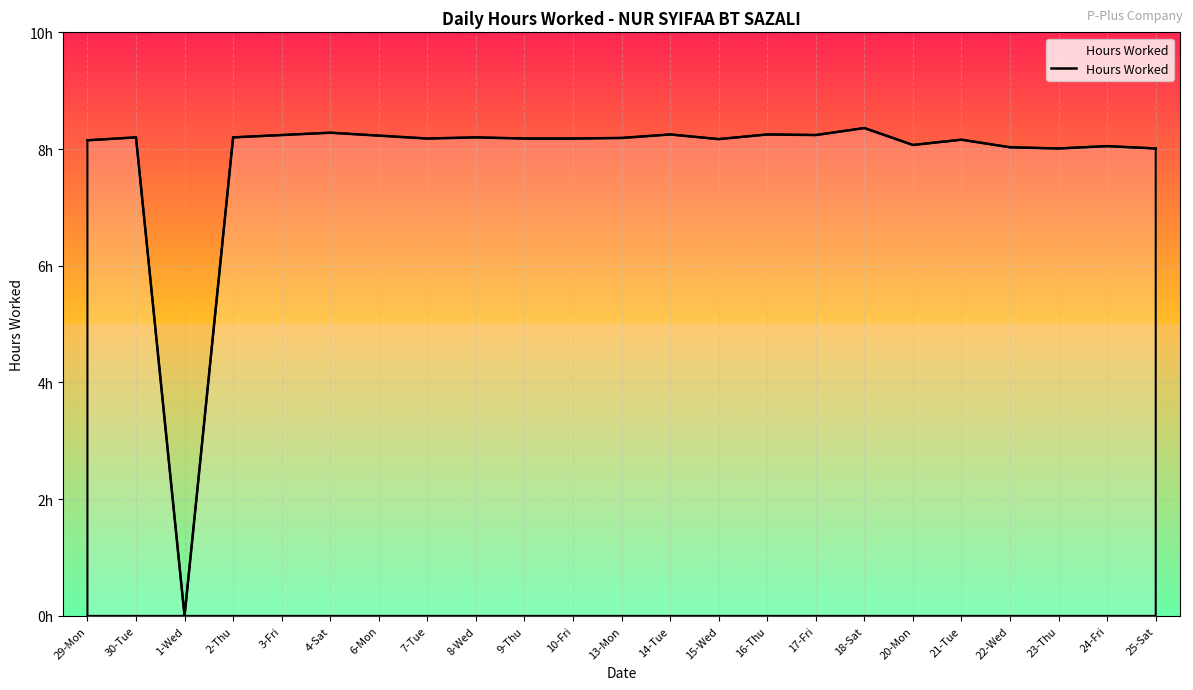

The chart shows a value of 12.4 at 9-Thu. True or false?

False